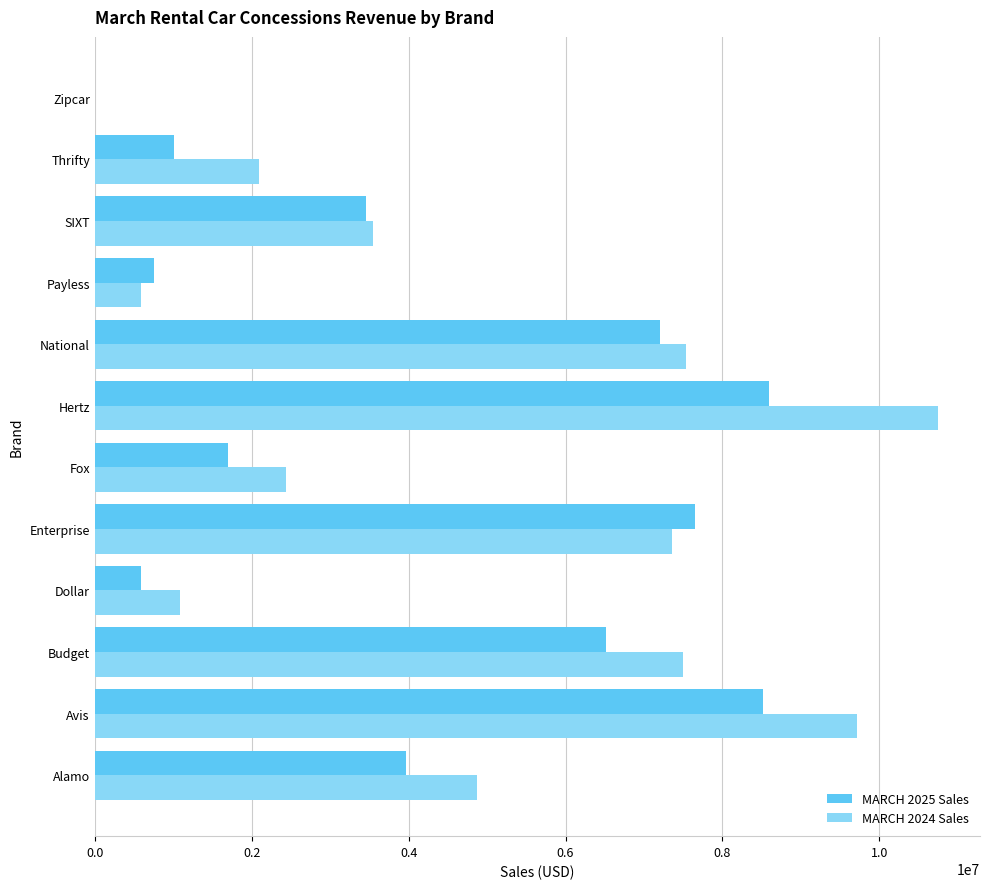

What is the sum of all MARCH 2025 Sales values?

49970194.7